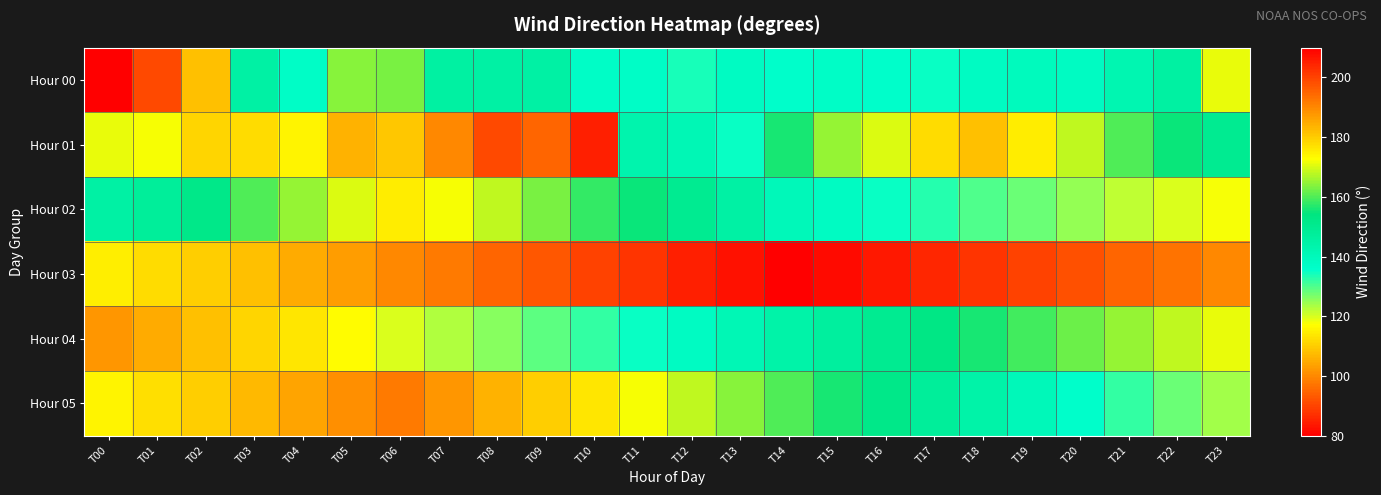

Which series has the widest spread of values?

Hour 00